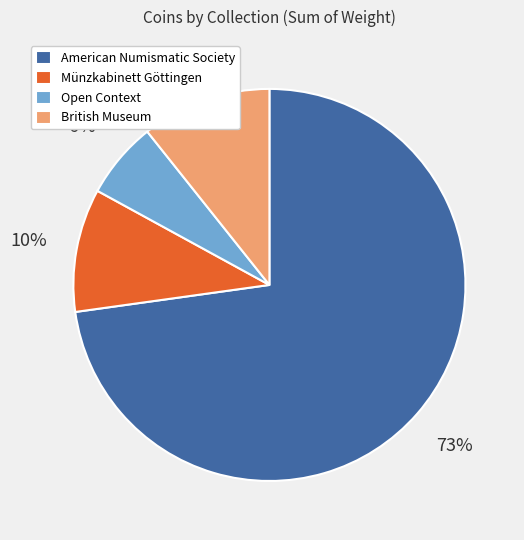

What percentage is the Münzkabinett Göttingen slice, to the nearest percent?

10%